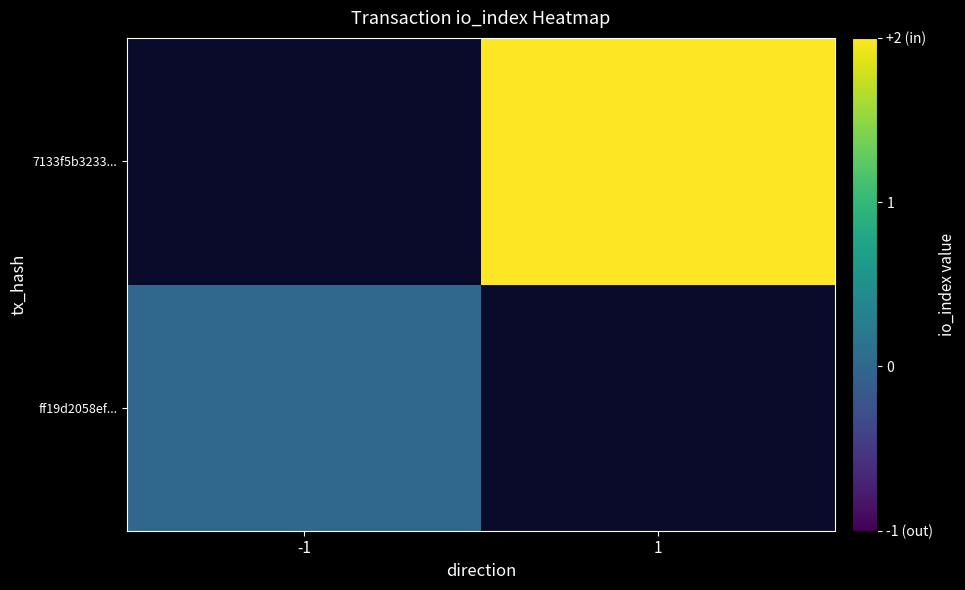

Which series has the largest range (max minus min)?

ff19d2058ef...